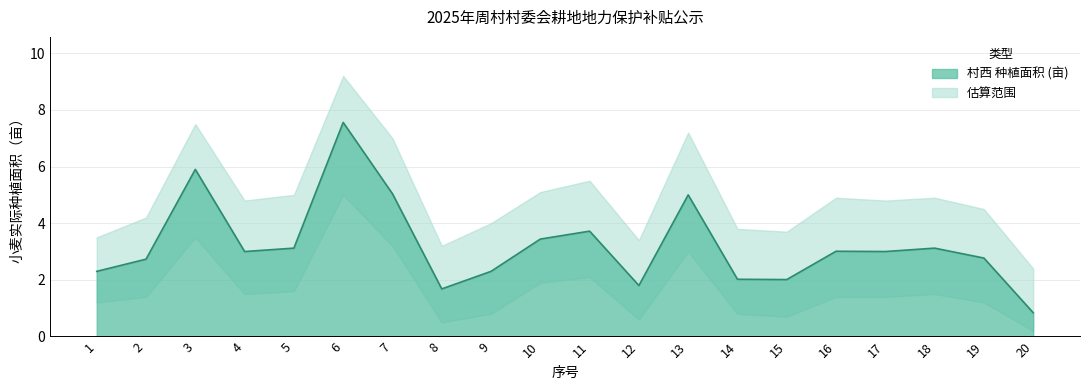

How many interior local peaks does the Village West (亩) series have?

6